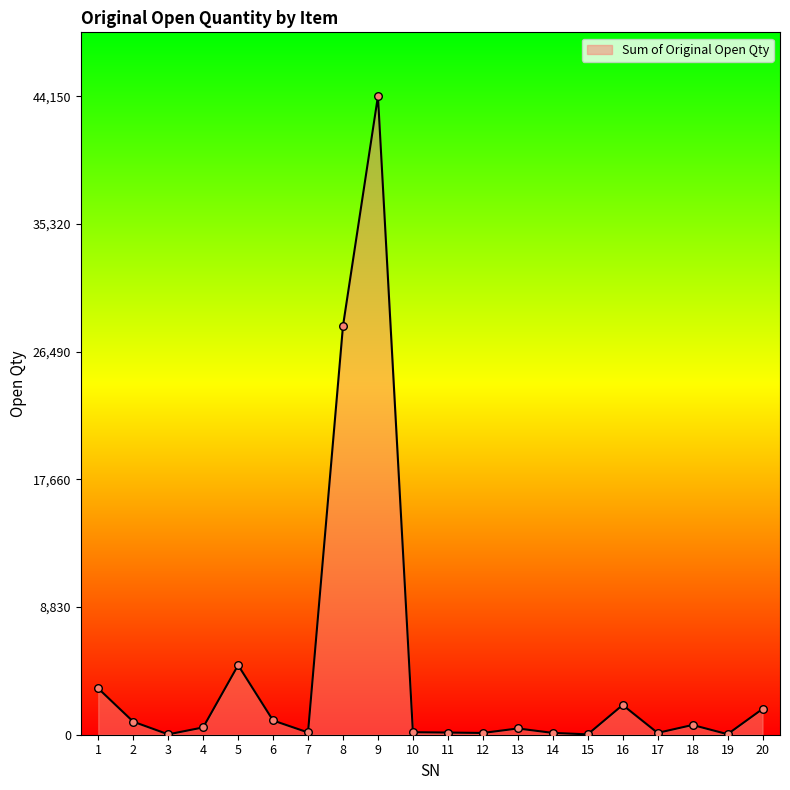

Approximately how many times larger is the value at 9 compared to 4?

87.6